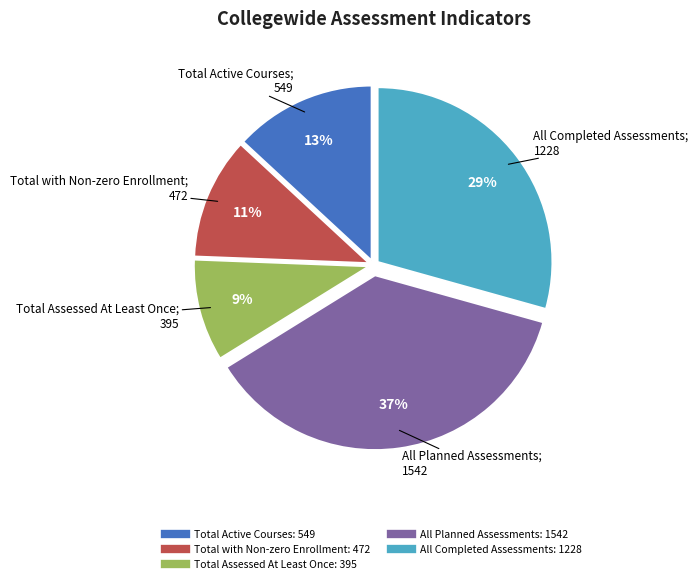

Does Total Active Courses represent more than half of the total?

No